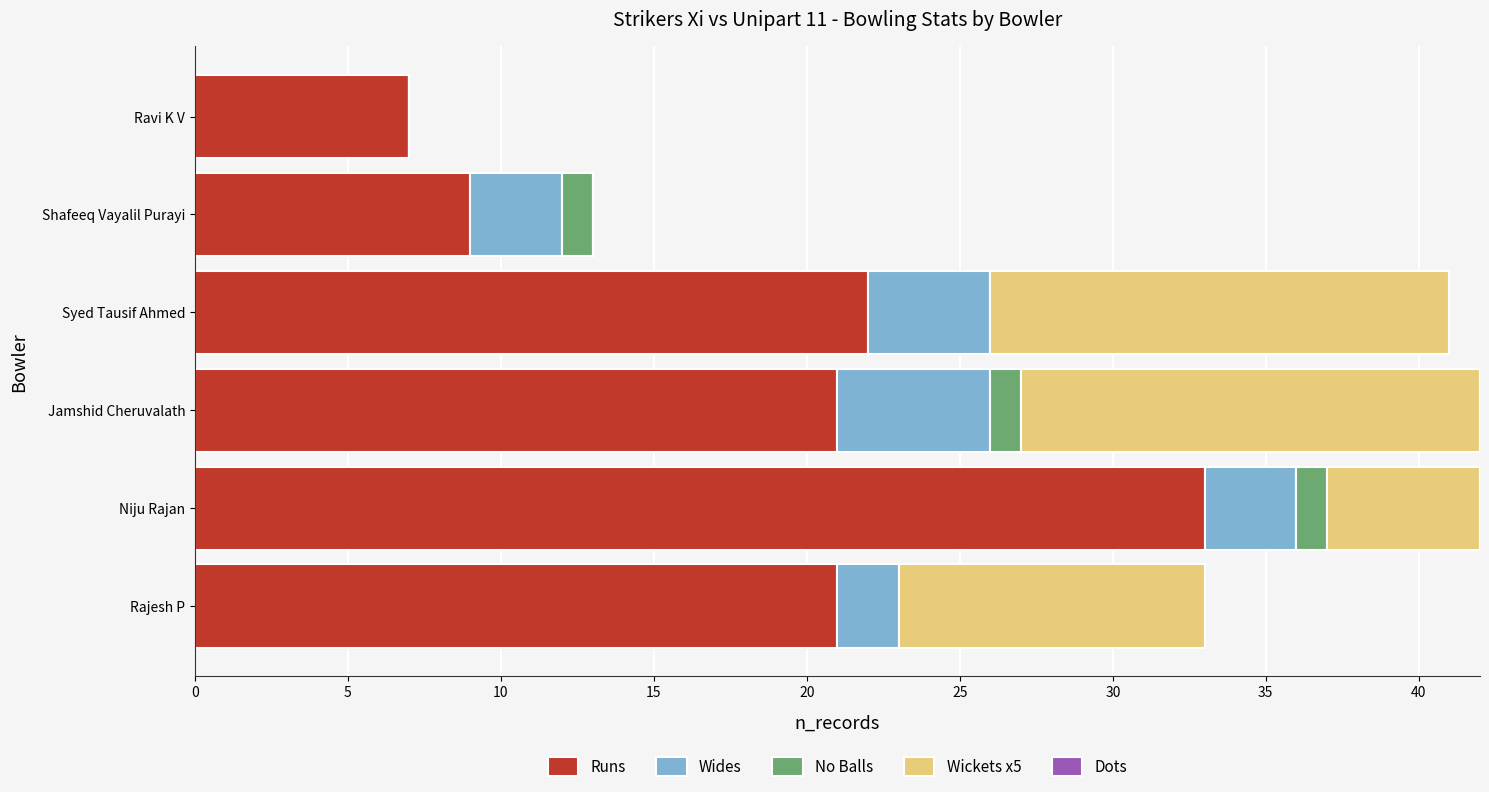

Which category has the highest value in the Runs series?

Niju Rajan